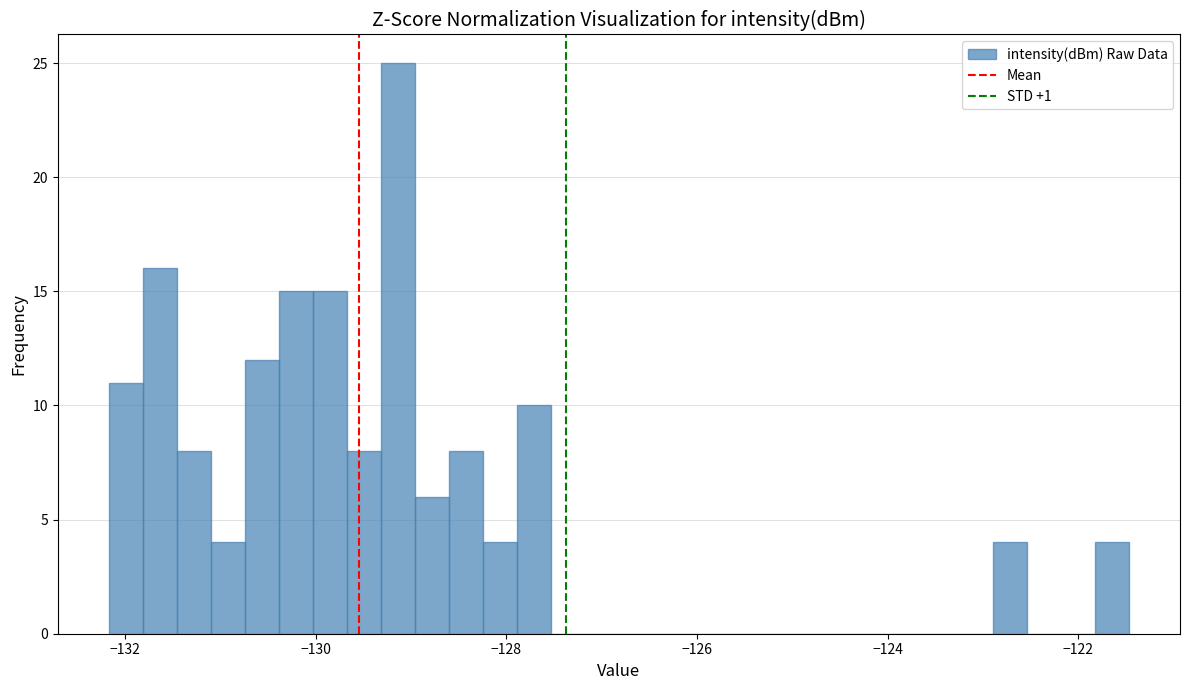

Around what value on the x-axis is the tallest bar? Give the approximate position of its centre, as read against the axis.

-129.2